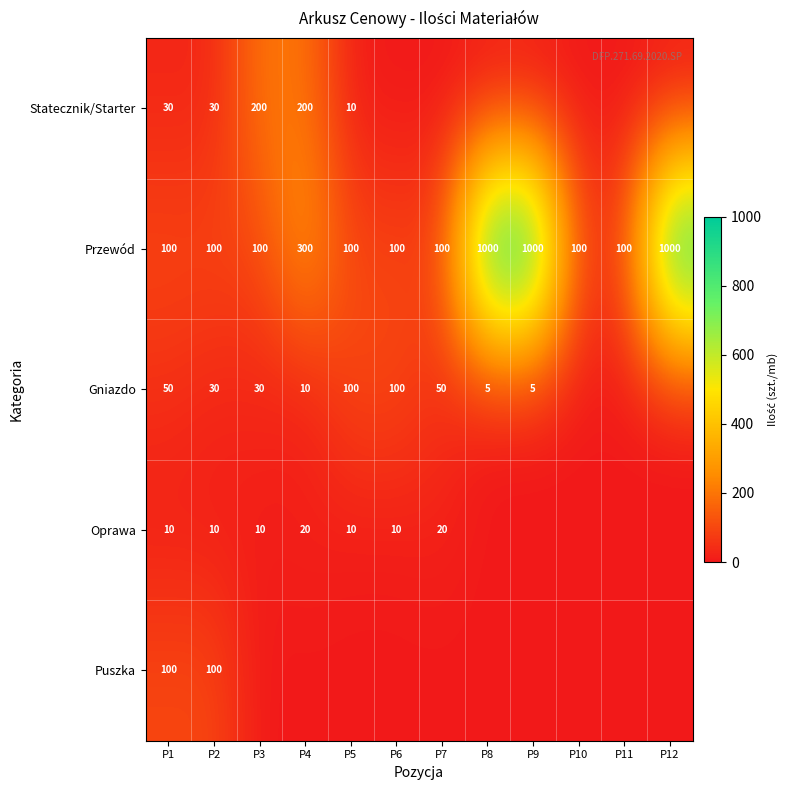

What is the average value of the Przewód series?

342